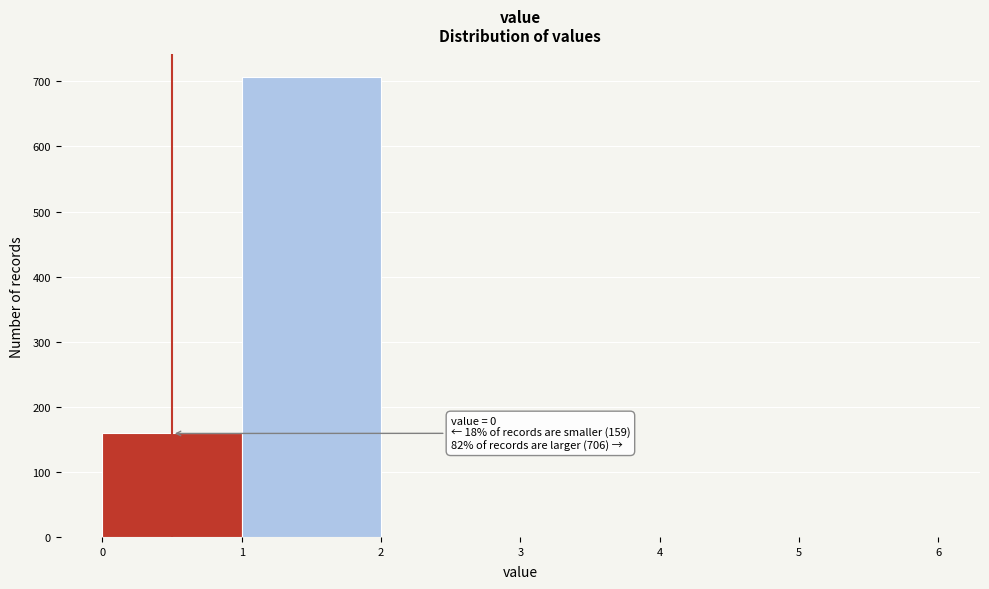

Over which range of the x-axis is the bar tallest?

1 to 2